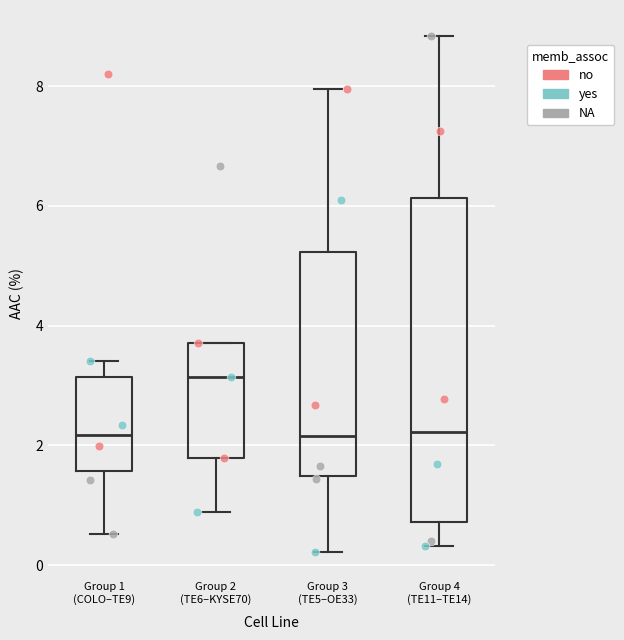

Reading left to right, read every box against the y-axis: the position of its median line, the range the box covers, and the ends of its whiskers. The values are not printed on the chart, so give them approximately, as read against the axis.

Group 1 (COLO–TE9): median 2.2, box 1.6 to 3.2, whiskers 0.6 to 3.4
Group 2 (TE6–KYSE70): median 3.2, box 1.8 to 3.8, whiskers 0.8 to 3.8
Group 3 (TE5–OE33): median 2.2, box 1.4 to 5.2, whiskers 0.2 to 8.0
Group 4 (TE11–TE14): median 2.2, box 0.8 to 6.2, whiskers 0.4 to 8.8